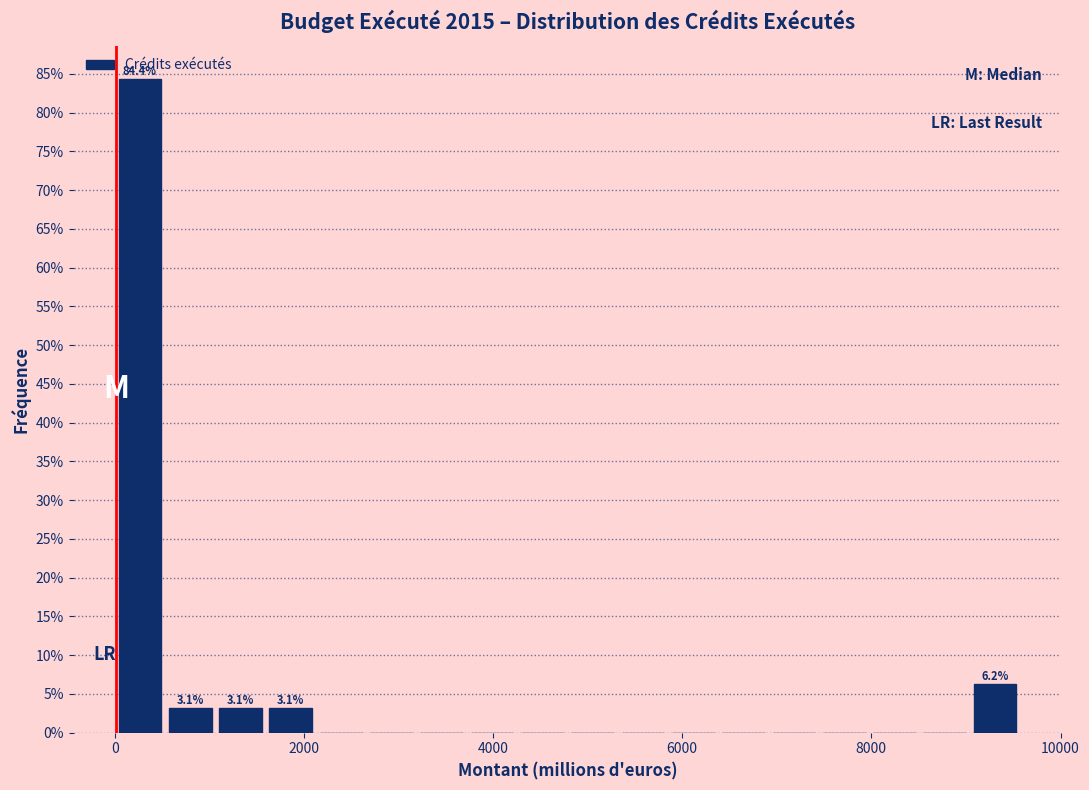

Around what value on the x-axis is the tallest bar? Give the approximate position of its centre, as read against the axis.

200